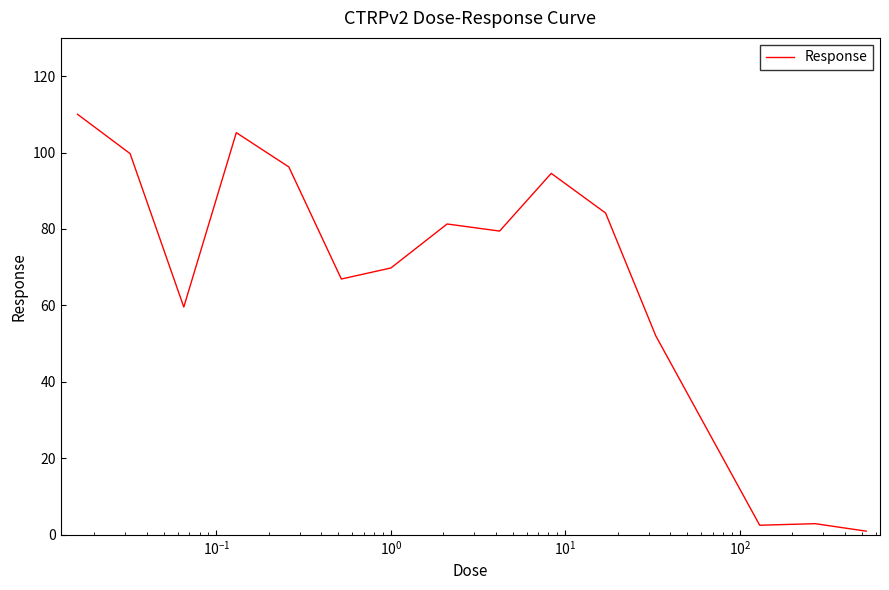

What is the maximum value shown in the chart?

110.0